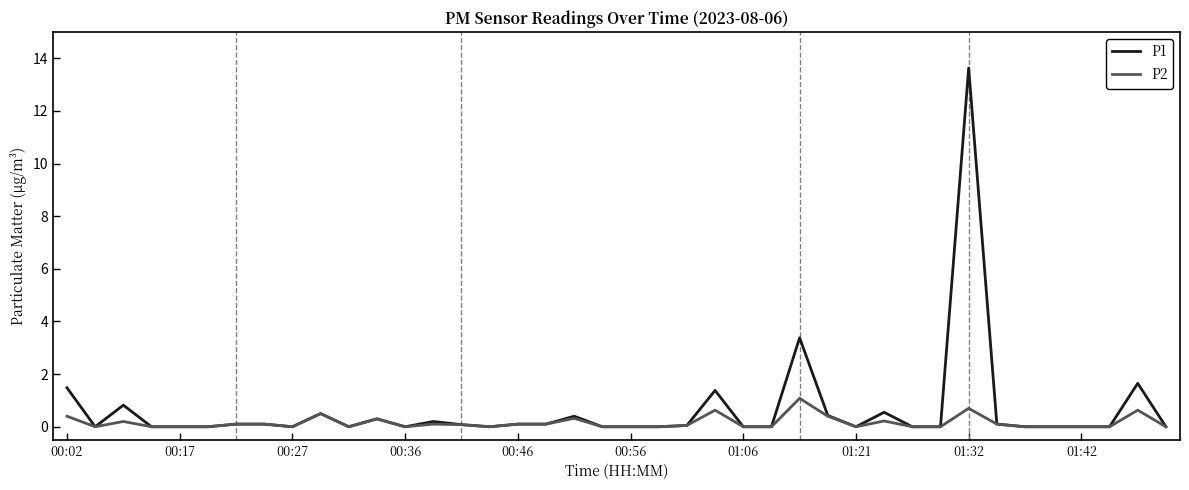

Which series has the largest range (max minus min)?

P1